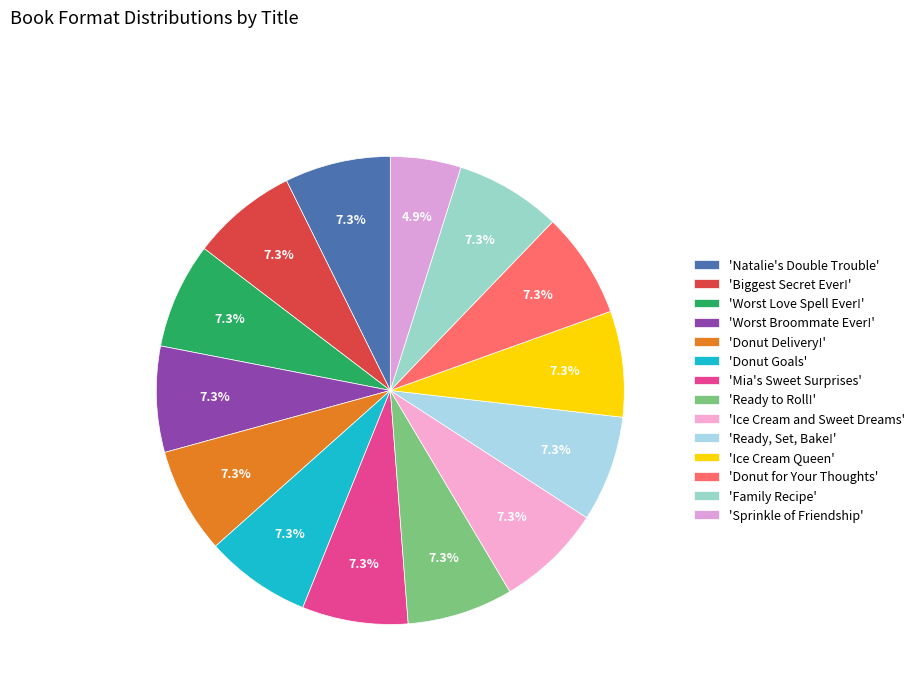

Which category has the smallest portion of the pie?

'Sprinkle of Friendship'